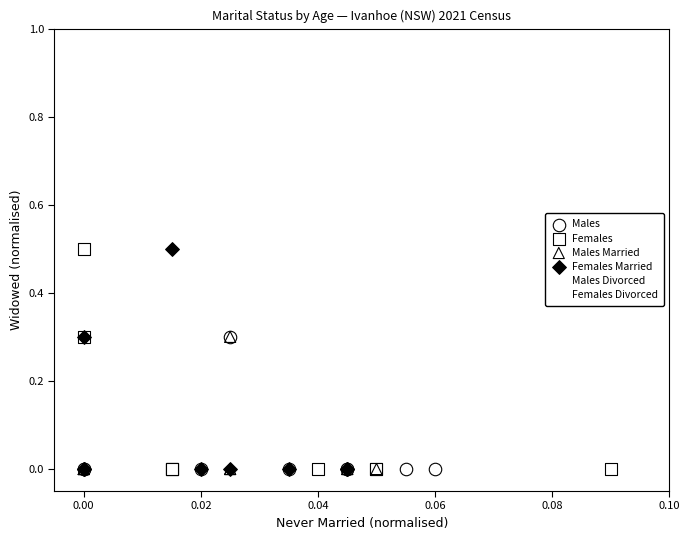

What are all the series names shown in the legend?

Males, Females, Males Married, Females Married, Males Divorced, Females Divorced